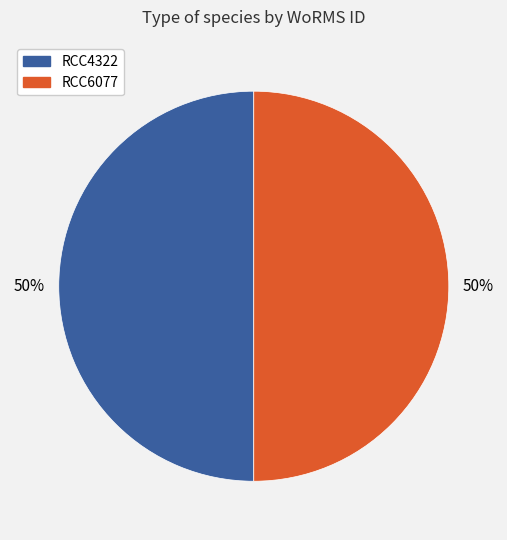

To the nearest percent, what is the average slice percentage?

50%